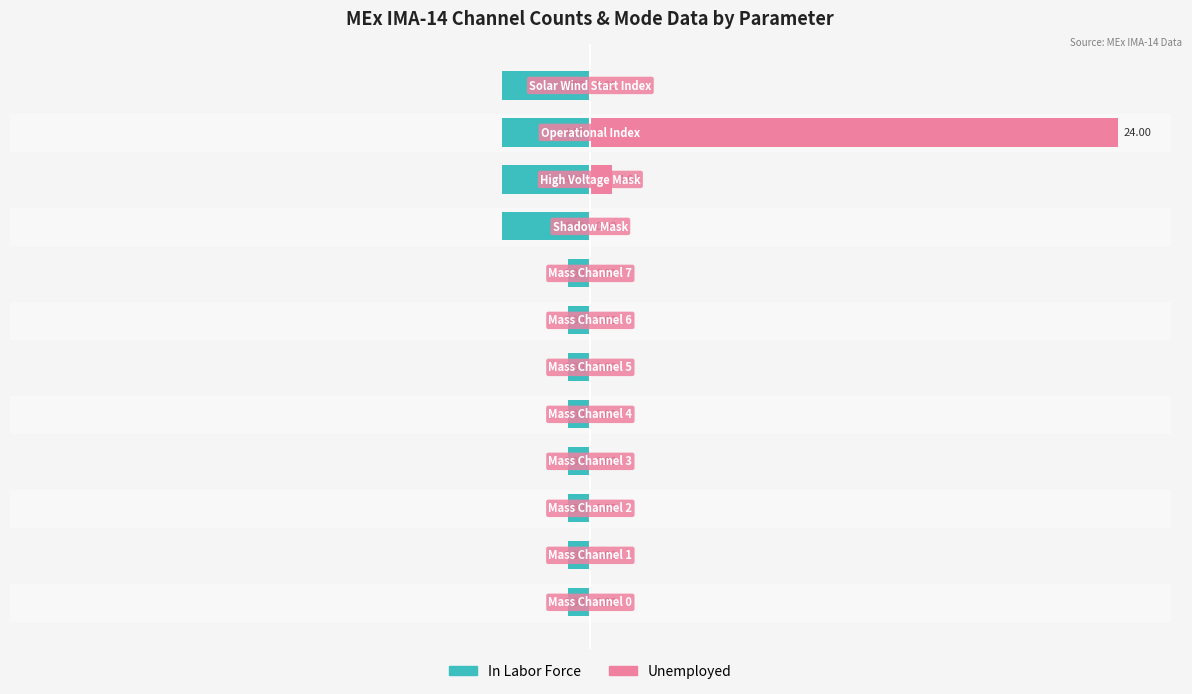

Which series has the largest total across all categories?

Unemployed